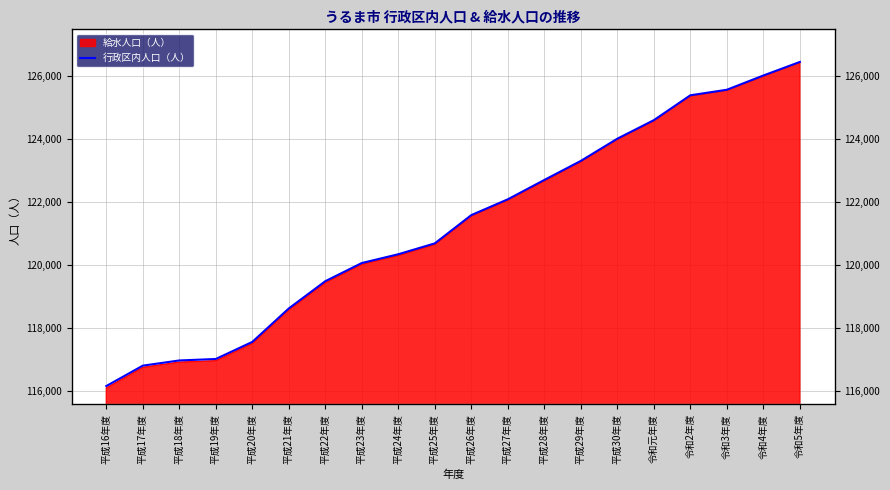

Does the chart have visible grid lines?

Yes